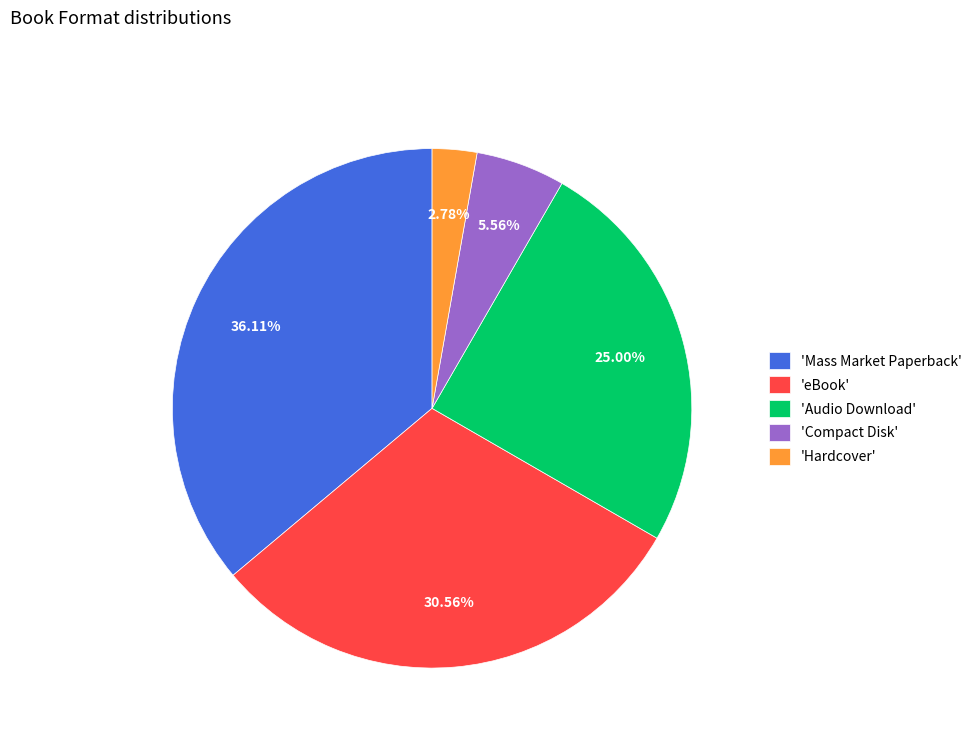

Approximately how many times larger is the value at 'Mass Market Paperback' compared to 'Audio Download'?

1.4